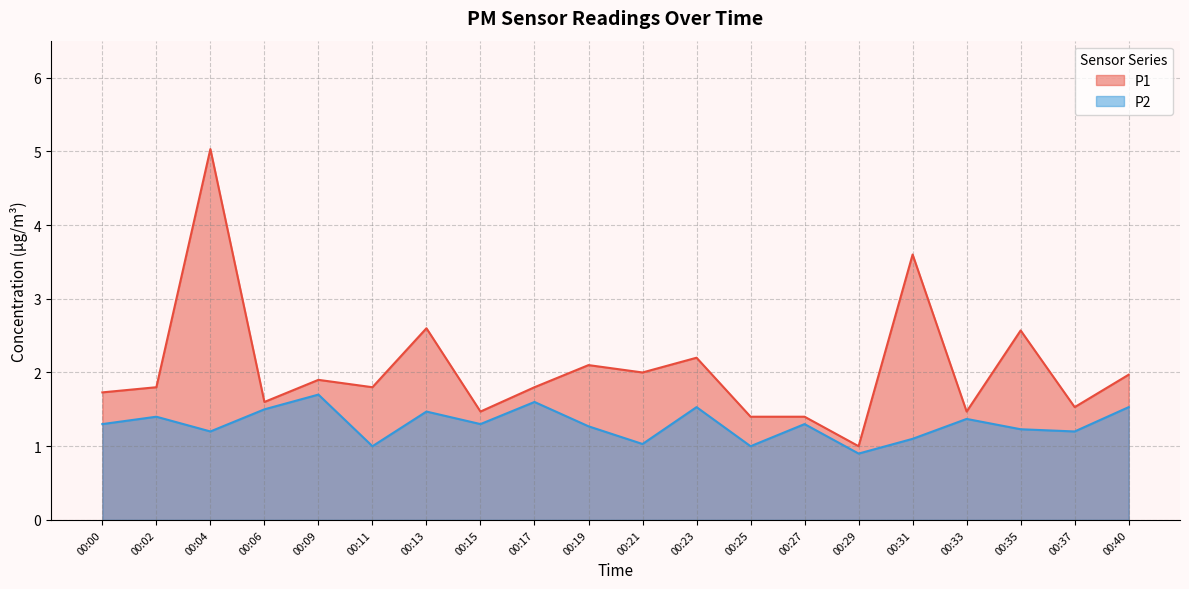

Reading left to right, extract all data points from this chart.

P1: 00:00=1.7	00:02=1.8	00:04=5.0	00:06=1.6	00:09=1.9	00:11=1.8	00:13=2.6	00:15=1.5	00:17=1.8	00:19=2.1	00:21=2.0	00:23=2.2	00:25=1.4	00:27=1.4	00:29=1.0	00:31=3.6	00:33=1.5	00:35=2.6	00:37=1.5	00:40=2.0
P2: 00:00=1.3	00:02=1.4	00:04=1.2	00:06=1.5	00:09=1.7	00:11=1.0	00:13=1.5	00:15=1.3	00:17=1.6	00:19=1.3	00:21=1.0	00:23=1.5	00:25=1.0	00:27=1.3	00:29=0.9	00:31=1.1	00:33=1.4	00:35=1.2	00:37=1.2	00:40=1.5